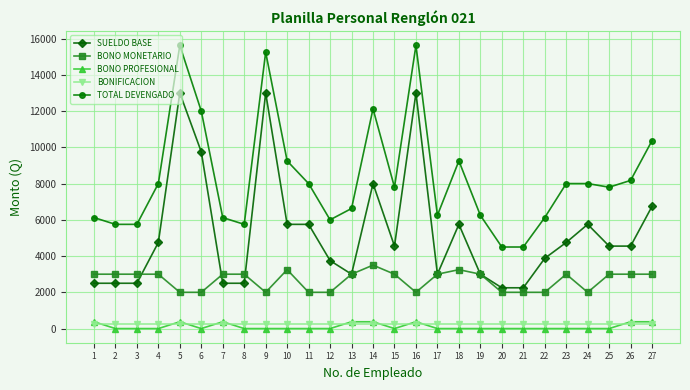

What is the sum of all TOTAL DEVENGADO values?

225025